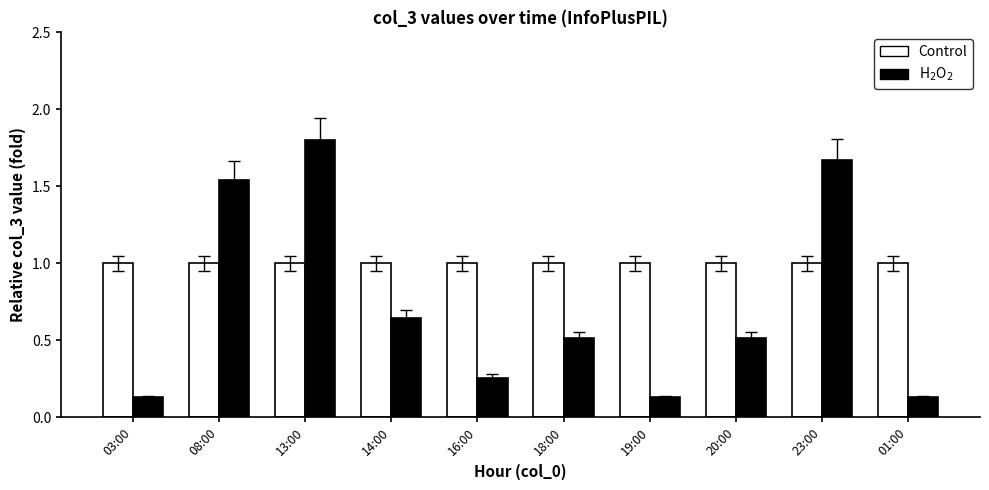

What is the greatest value displayed?

1.8